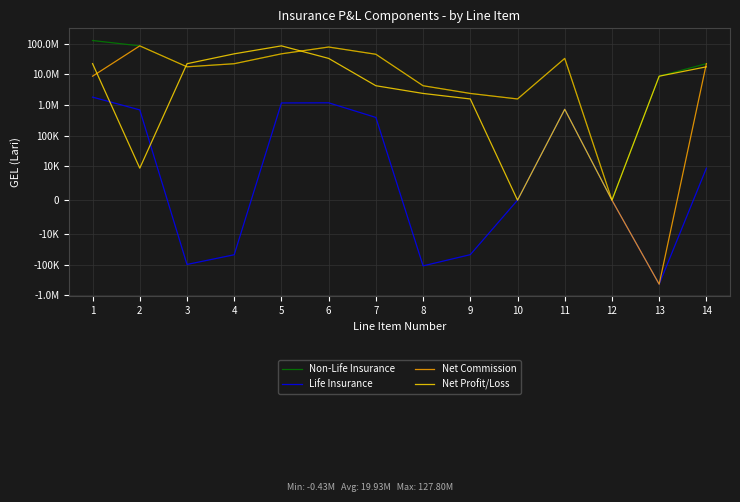

Between which two adjacent categories do Net Profit/Loss and Non-Life Insurance first intersect?

2 and 3